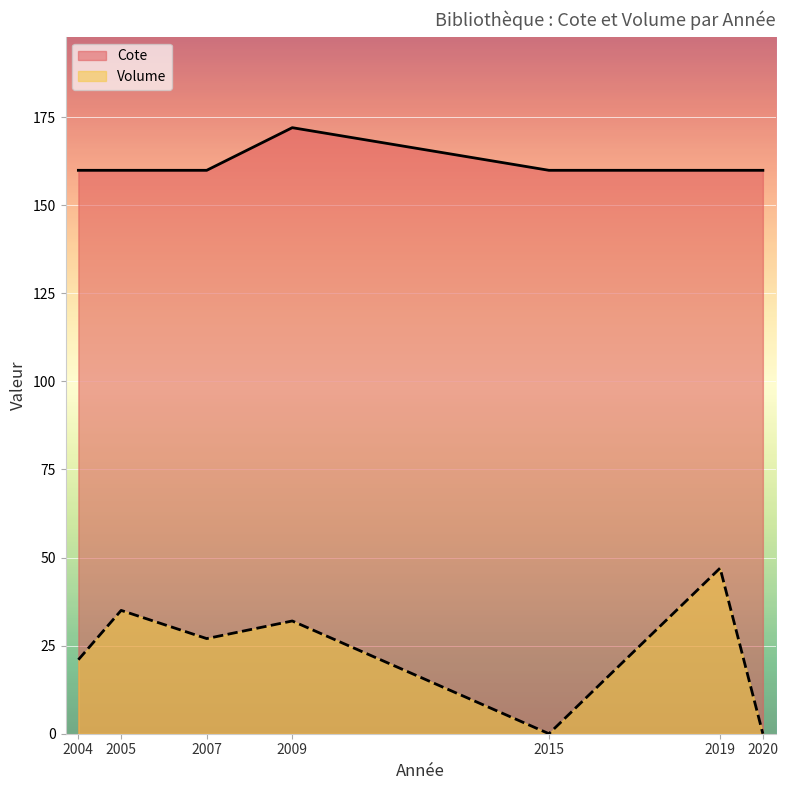

At which label does Volume reach its peak?

2019